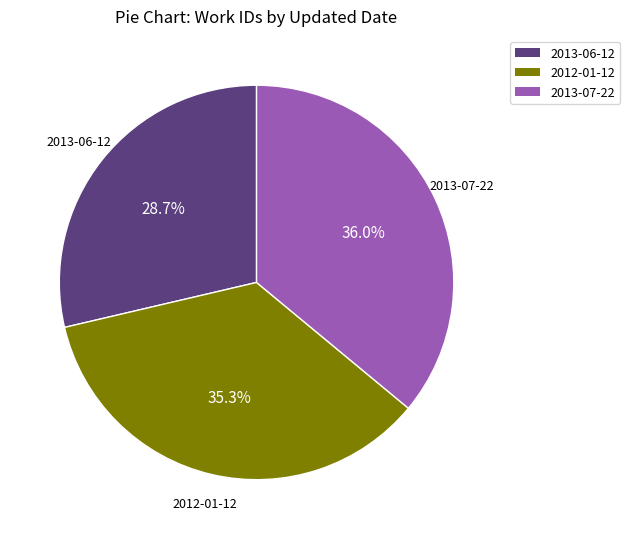

Does any single category account for the majority?

No